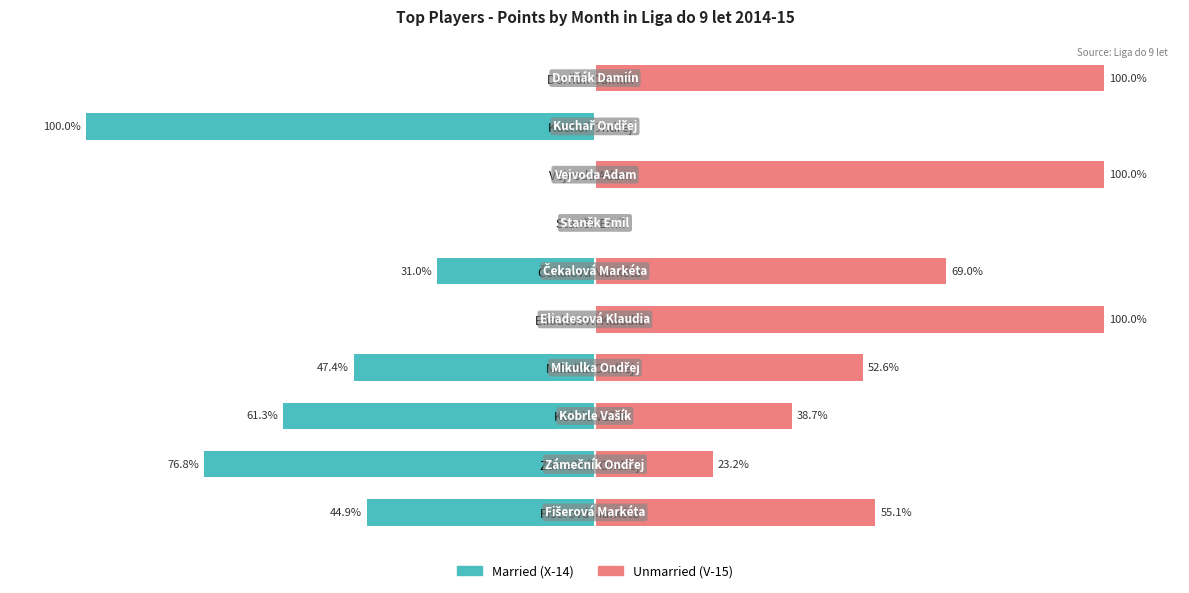

What is the total value across all series at Vejvoda Adam?

100.0